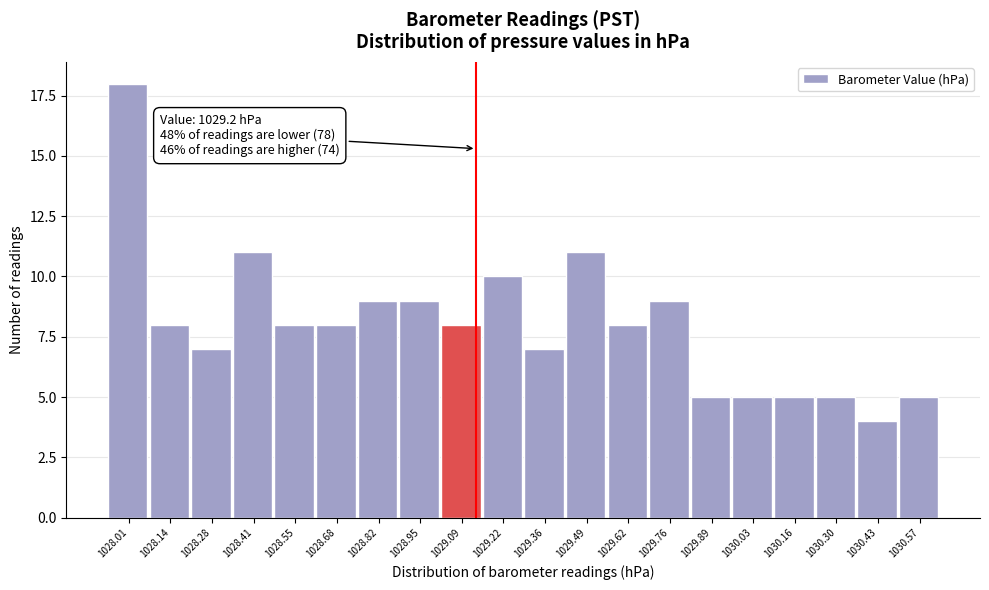

Reading left to right, list all the values displayed in this chart.

18	8	7	11	8	8	9	9	8	10	7	11	8	9	5	5	5	5	4	5